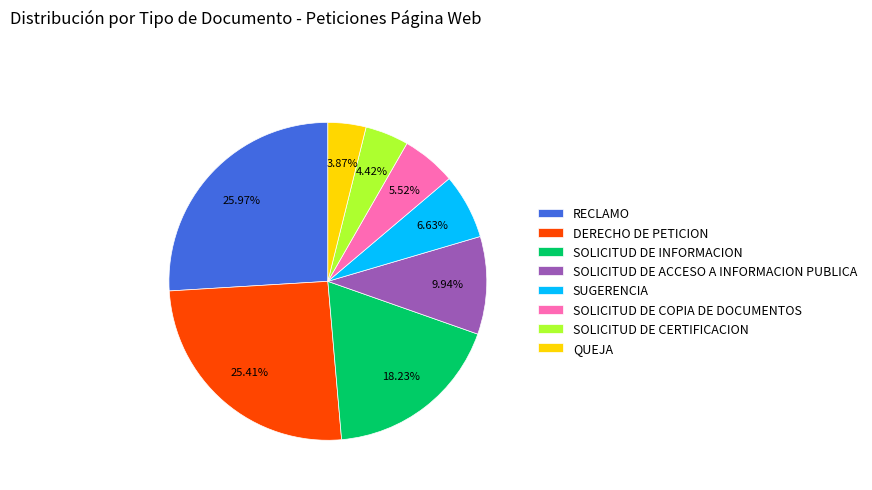

The DERECHO DE PETICION slice represents 25% of the pie. True or false?

True